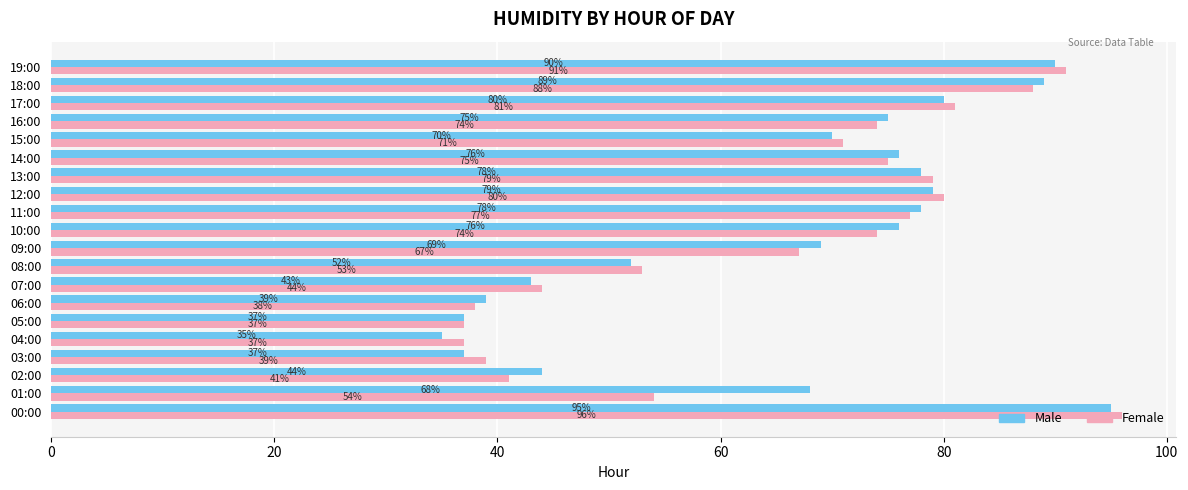

What is the lowest value of the Male series?

35